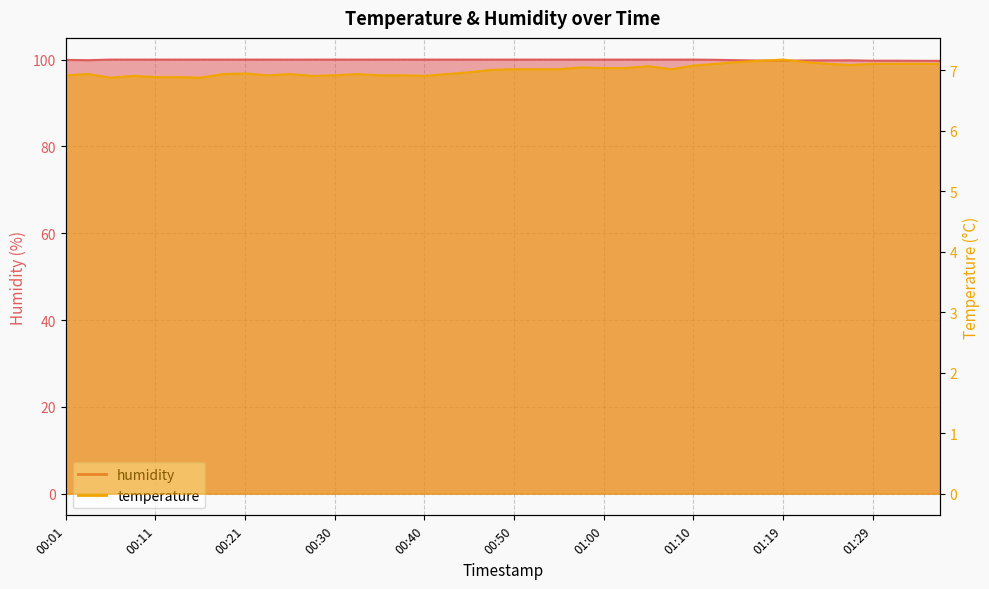

True or false: humidity and temperature cross at least once.

False